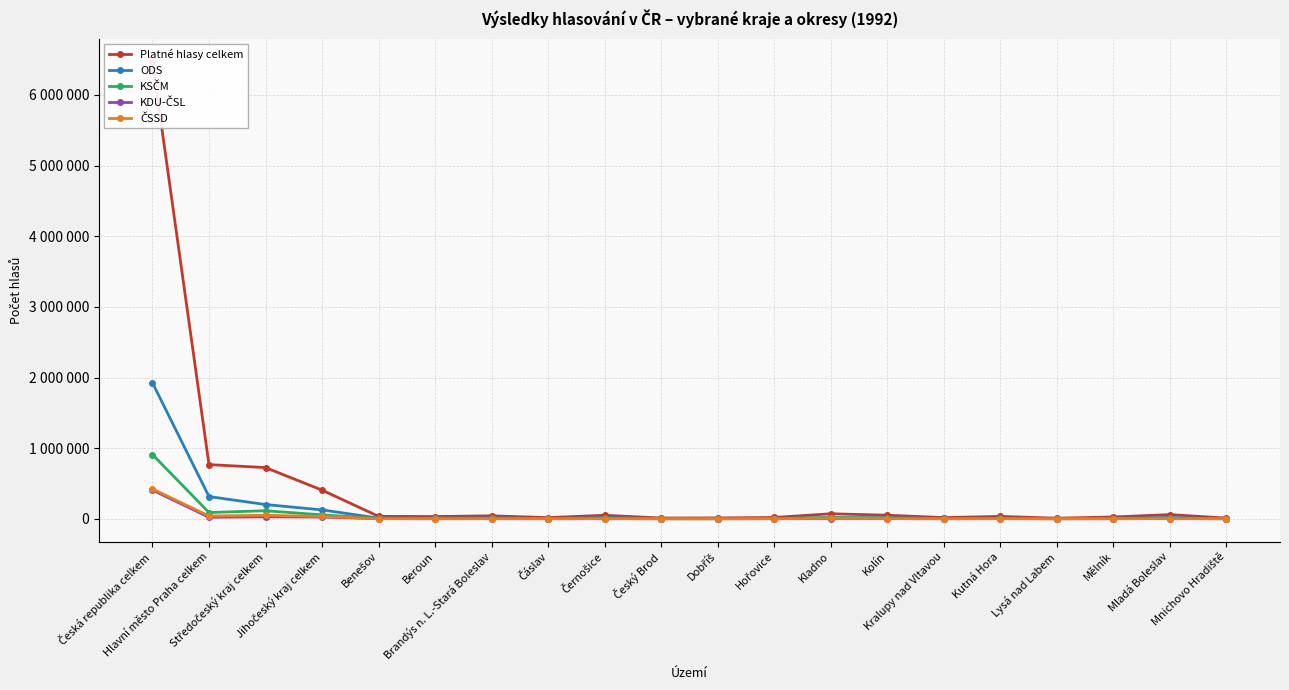

At how many categories does at least one series exceed 4687142?

1